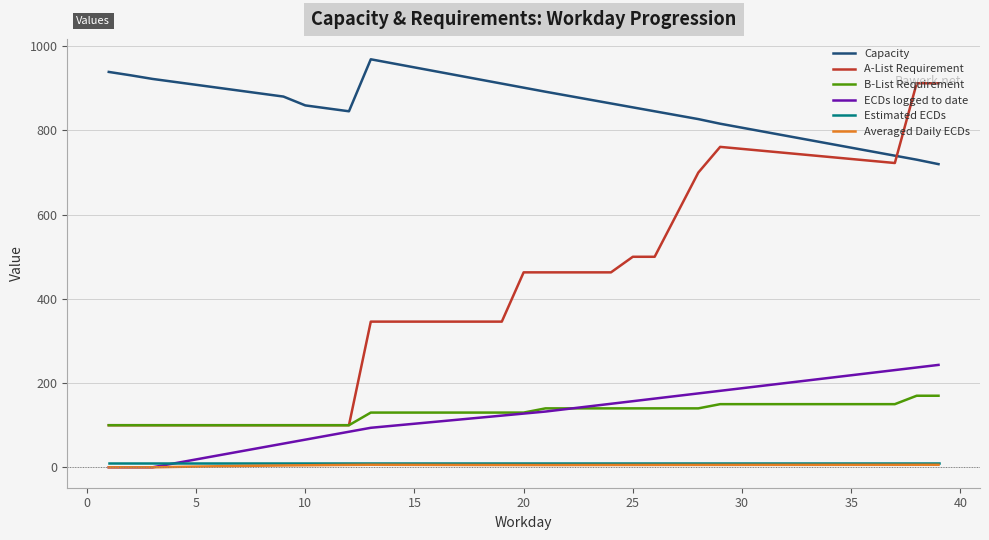

What is the greatest value displayed?

969.0